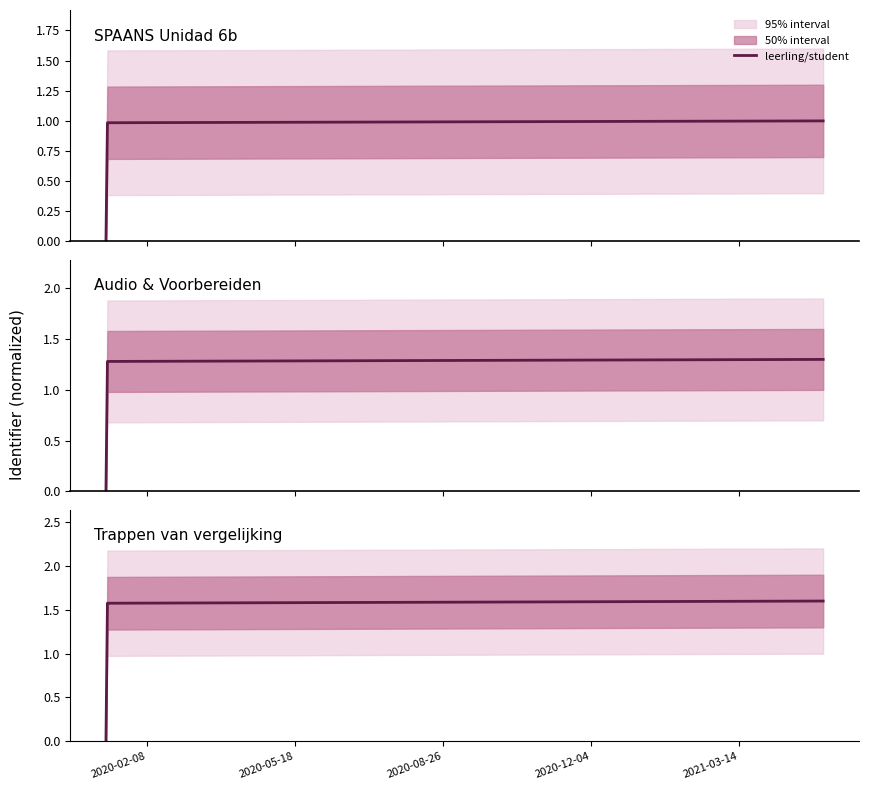

How many lines are shown in the chart?

1